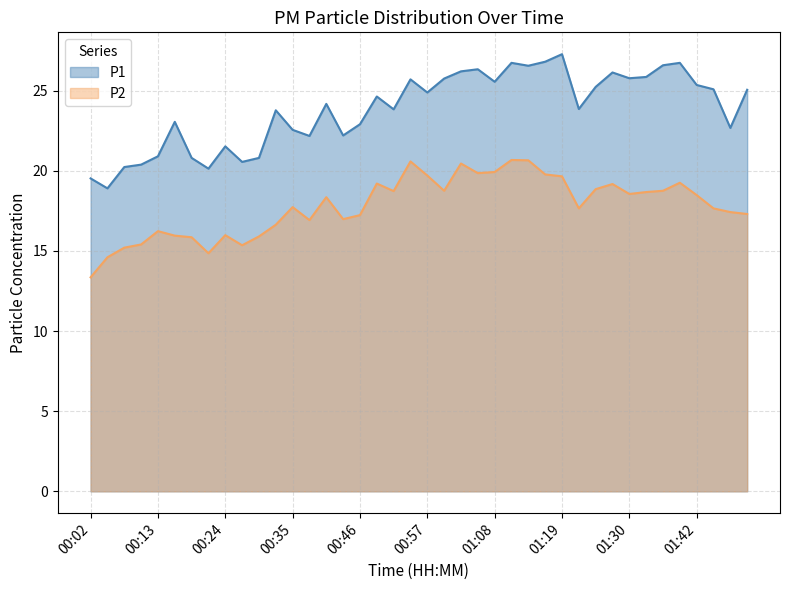

Where does the P1 series first go above 24?

00:41